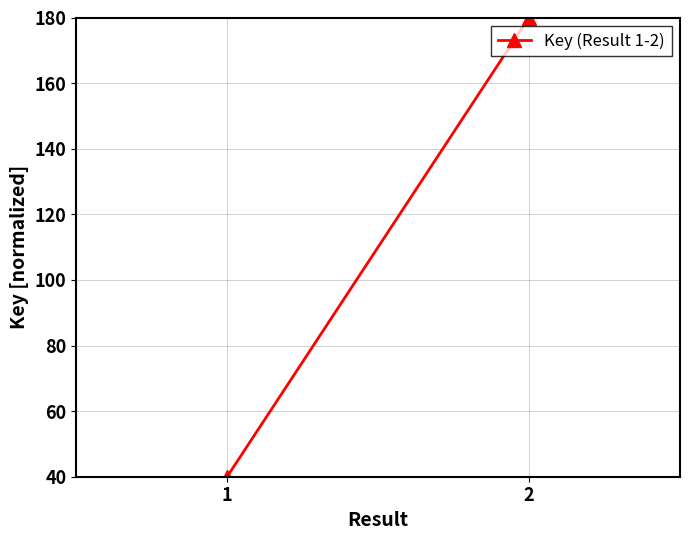

Reading right to left, what are all the values shown in this chart?

2=180	1=40